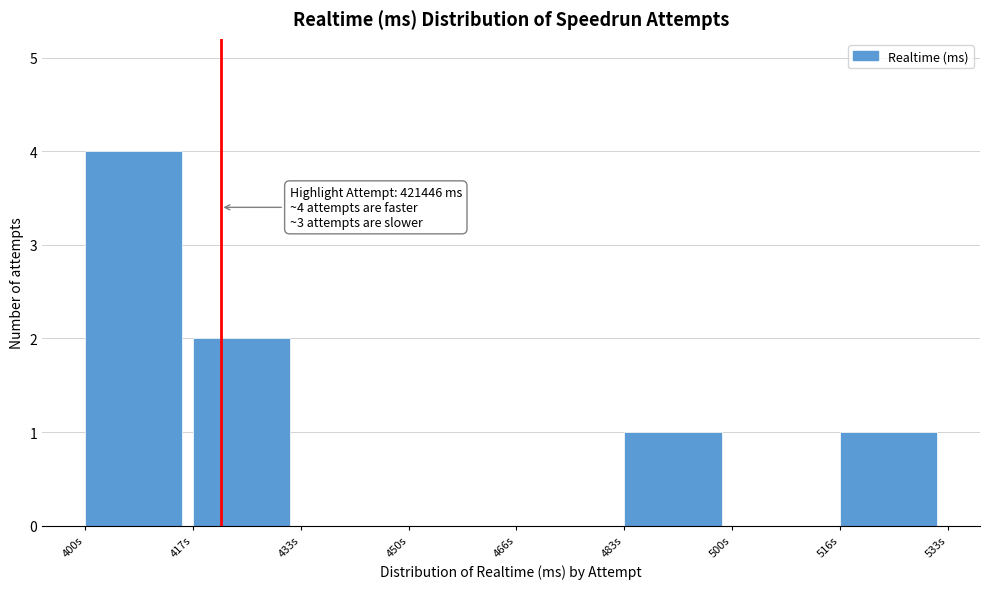

Reading left to right, transcribe all the data shown in this chart.

400s=4	417s=2	433s=0	450s=0	466s=0	483s=1	500s=0	516s=1